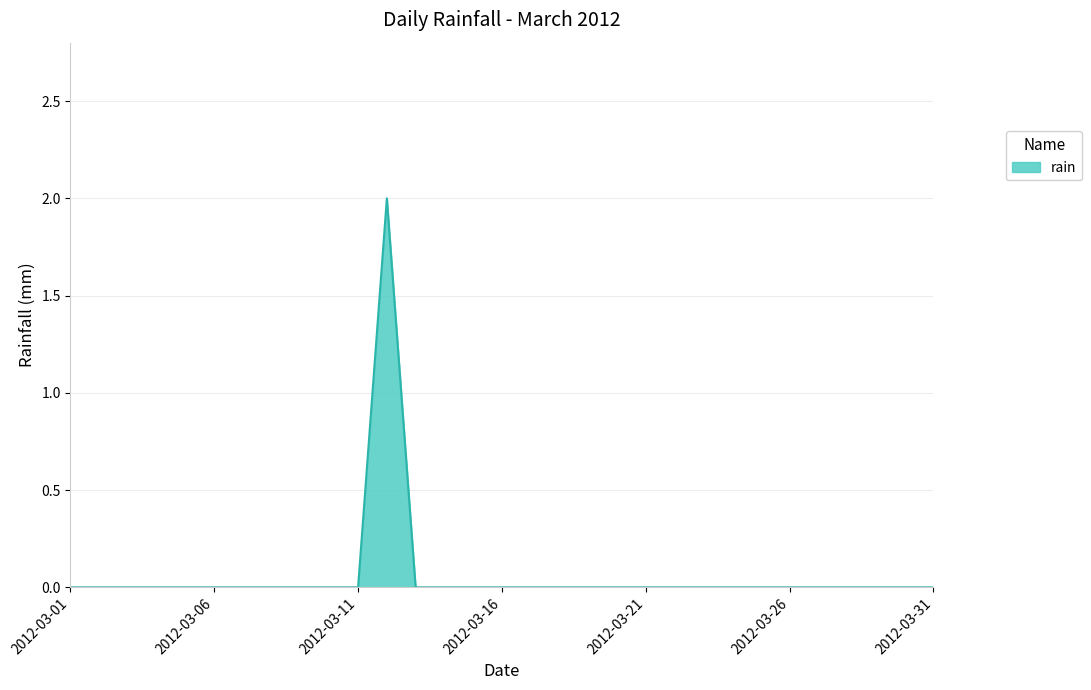

Where is the first local maximum?

2012-03-12